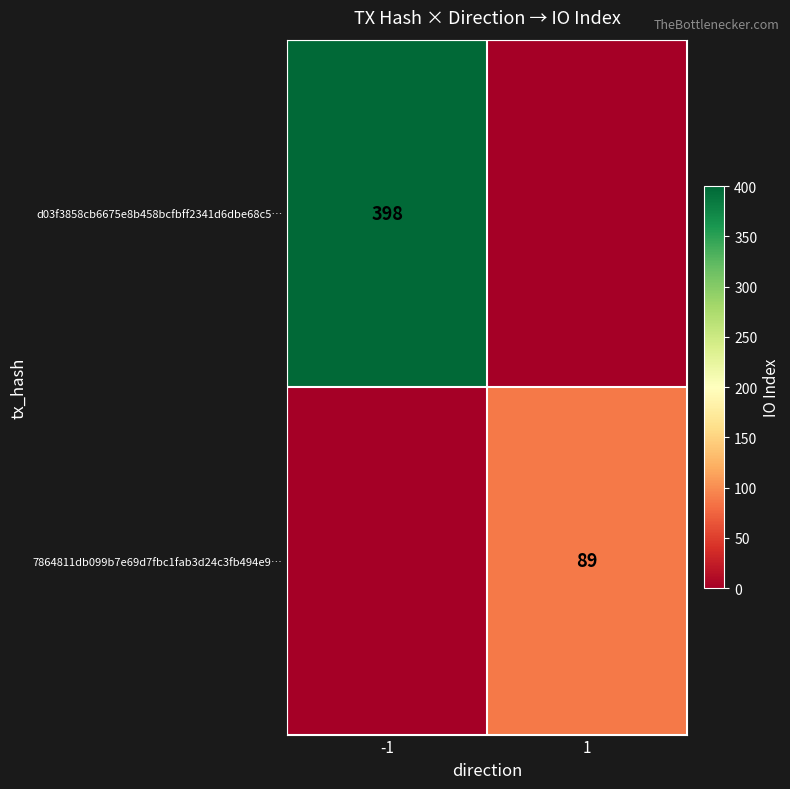

At which category is the sum across all series the highest?

-1